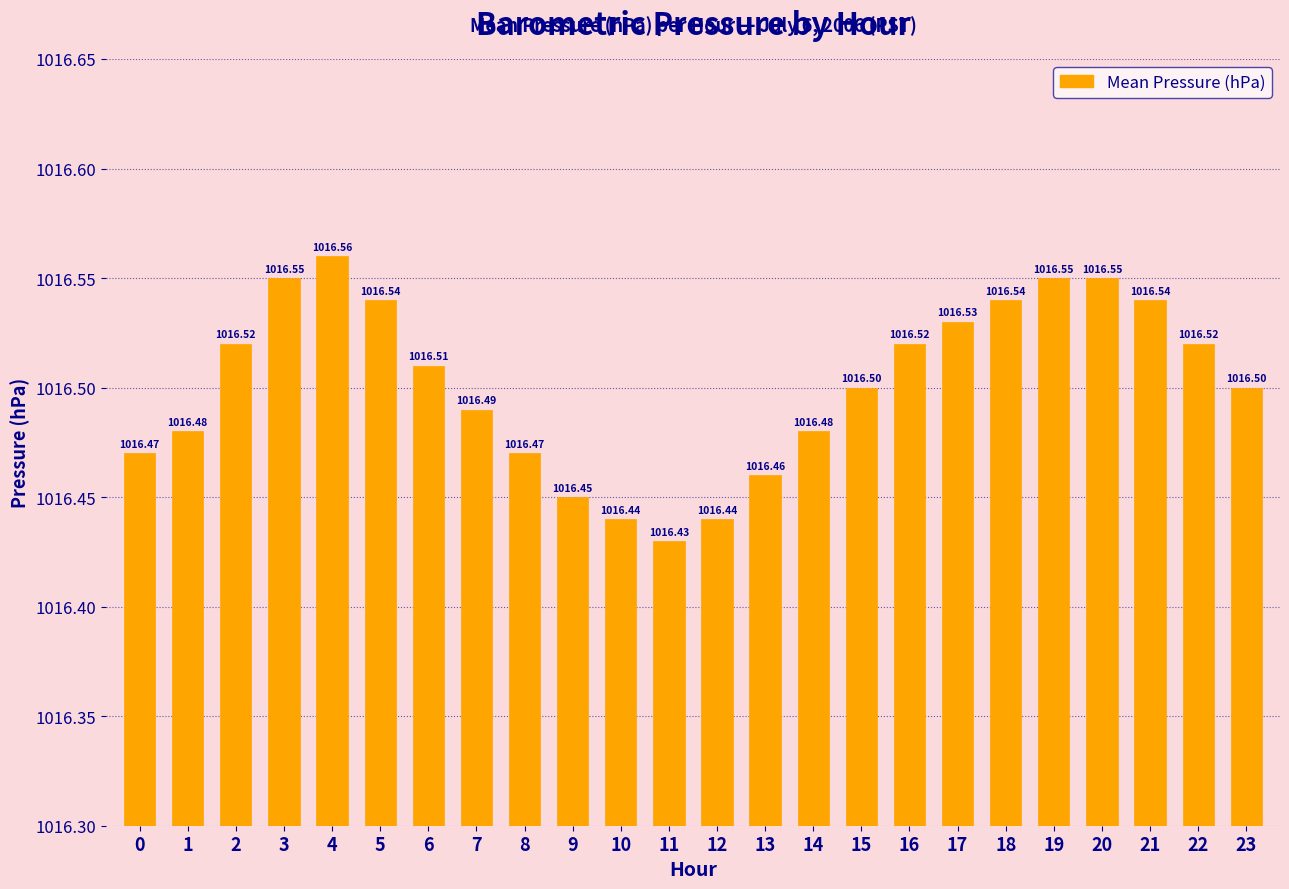

What is the average value?

1016.5